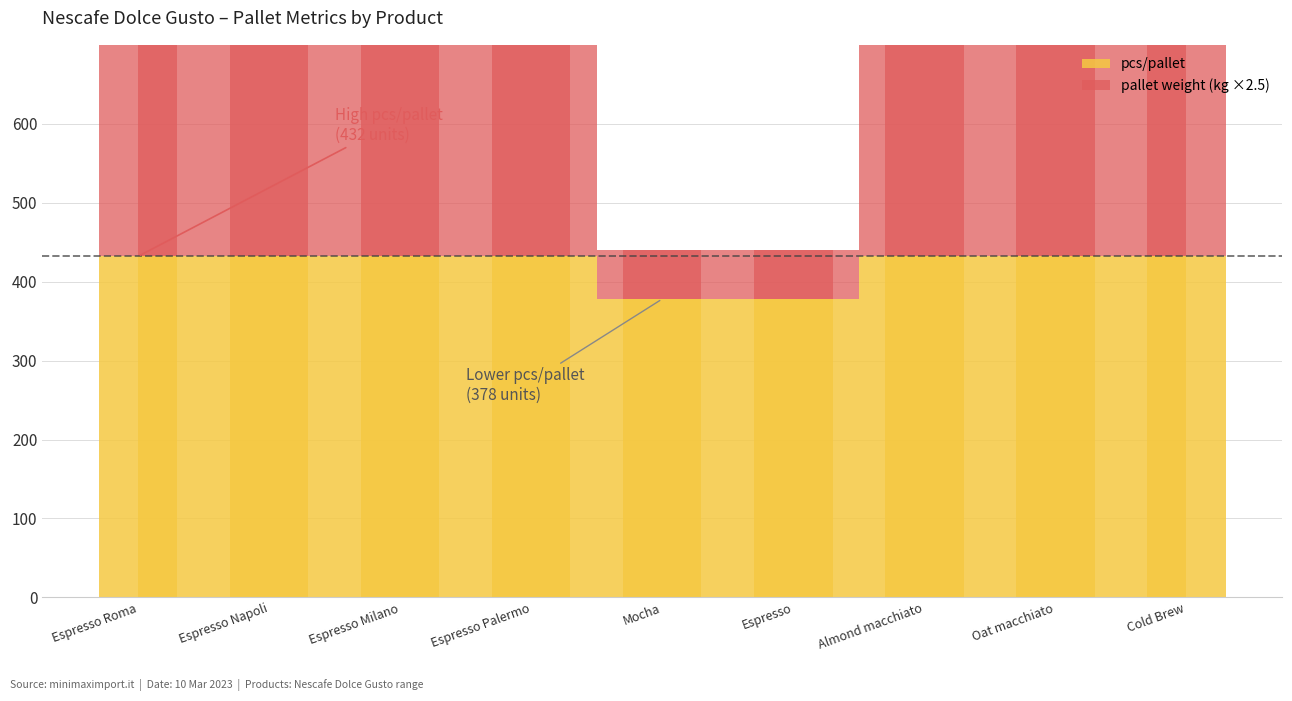

What position from the left is Espresso Roma?

1